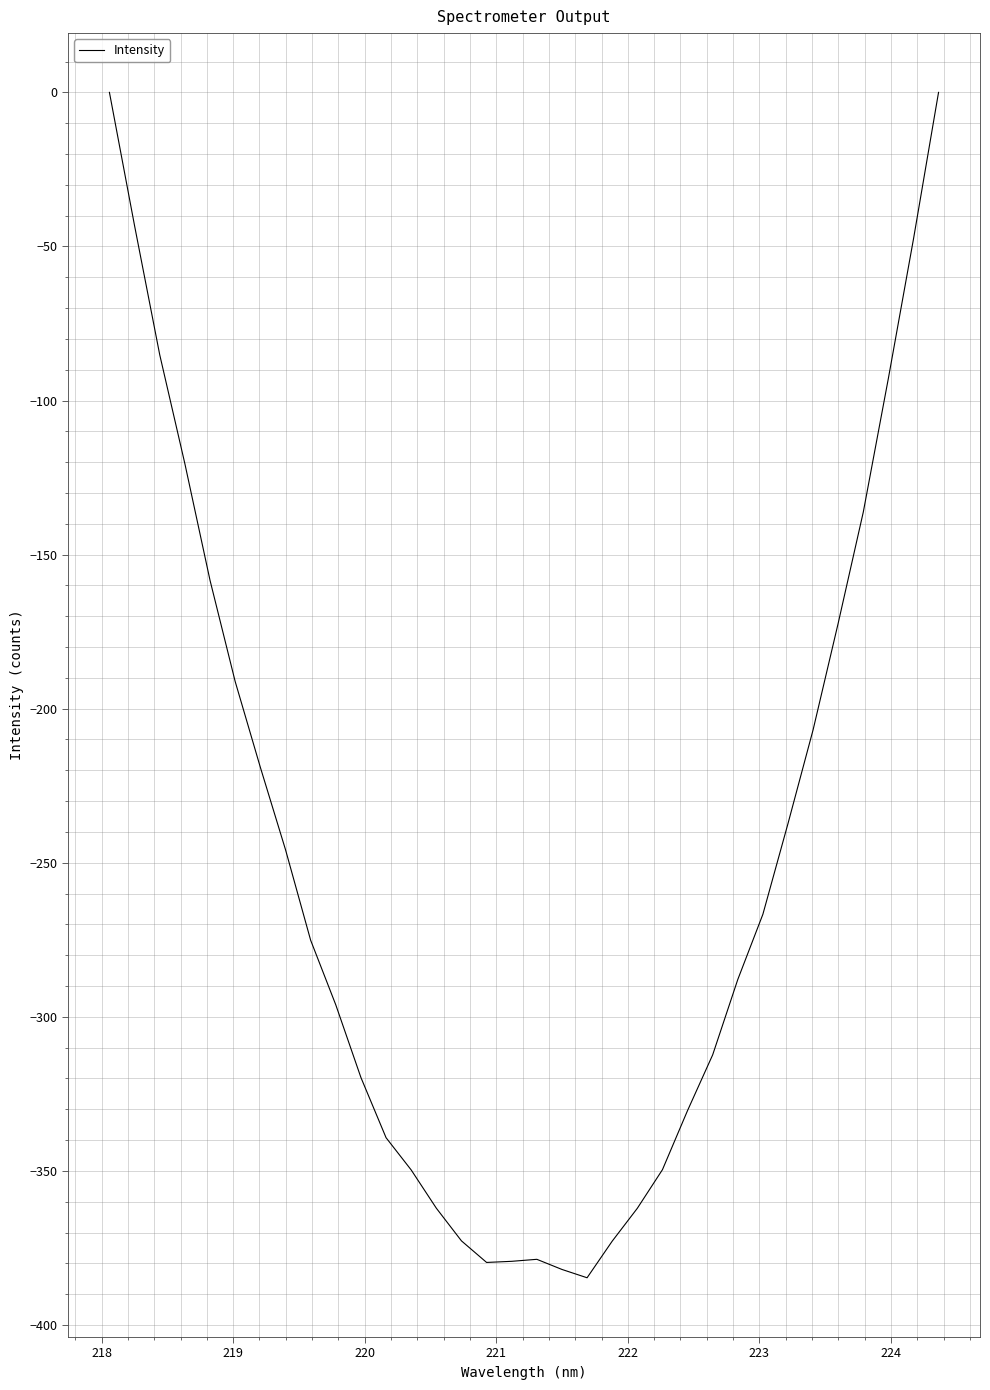

What is the minimum value shown in the chart?

-384.7